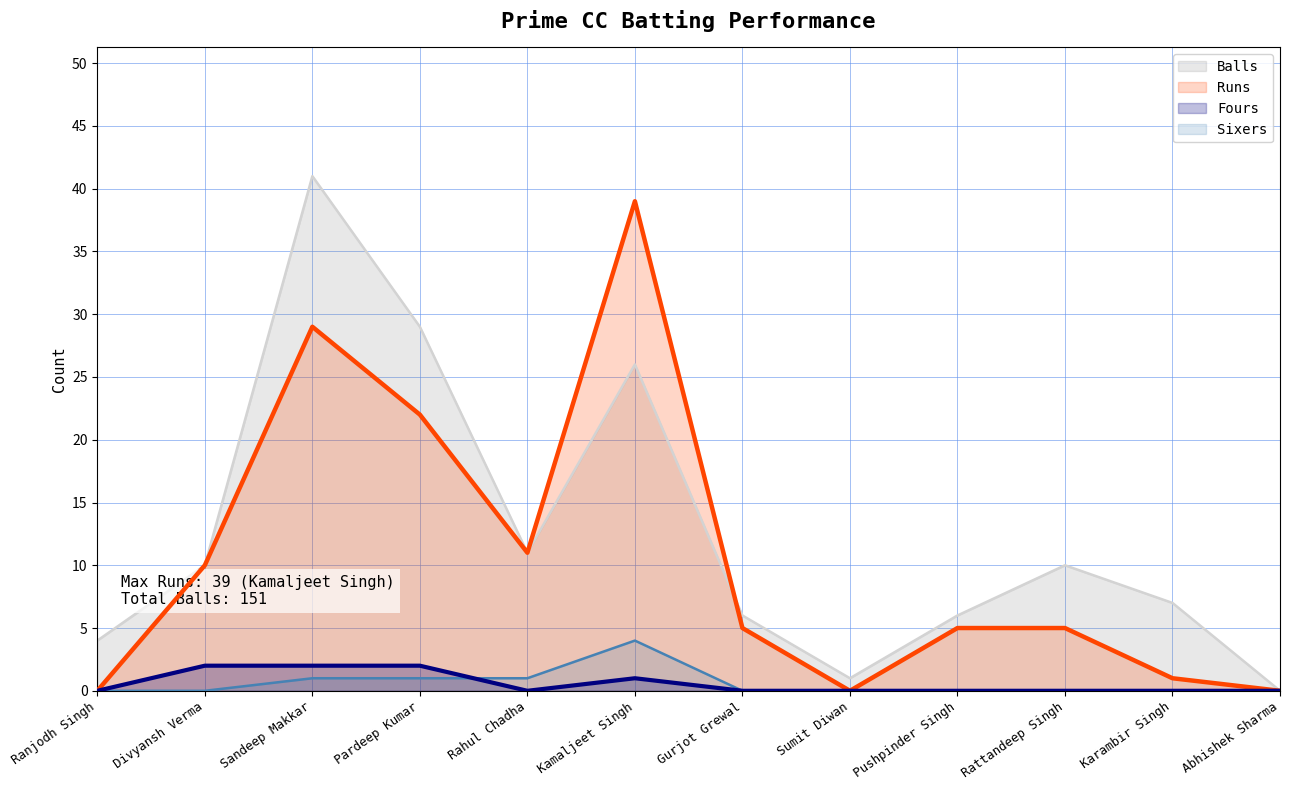

What is the maximum value shown in the chart?

41